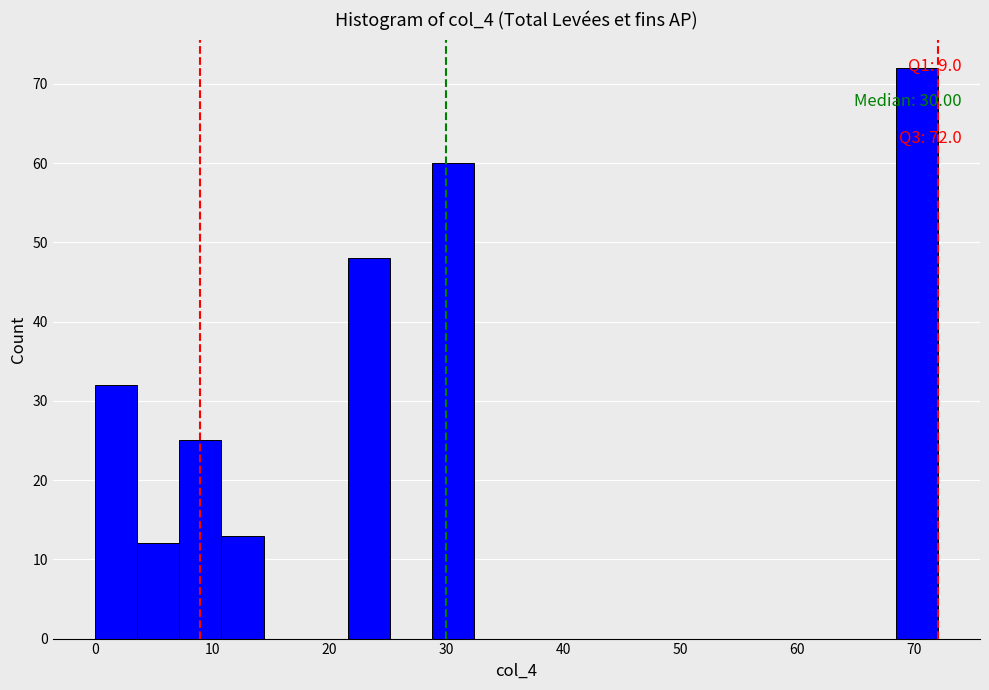

Around what value on the x-axis is the tallest bar? Give the approximate position of its centre, as read against the axis.

70